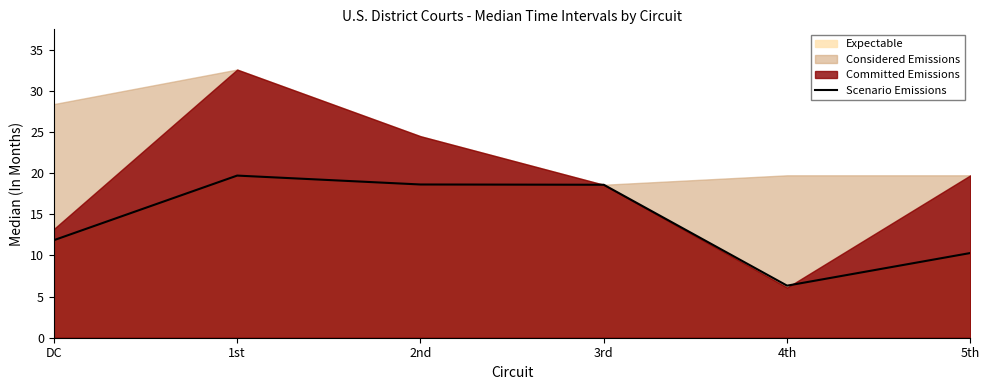

Which label corresponds to the largest value in the chart?

1st